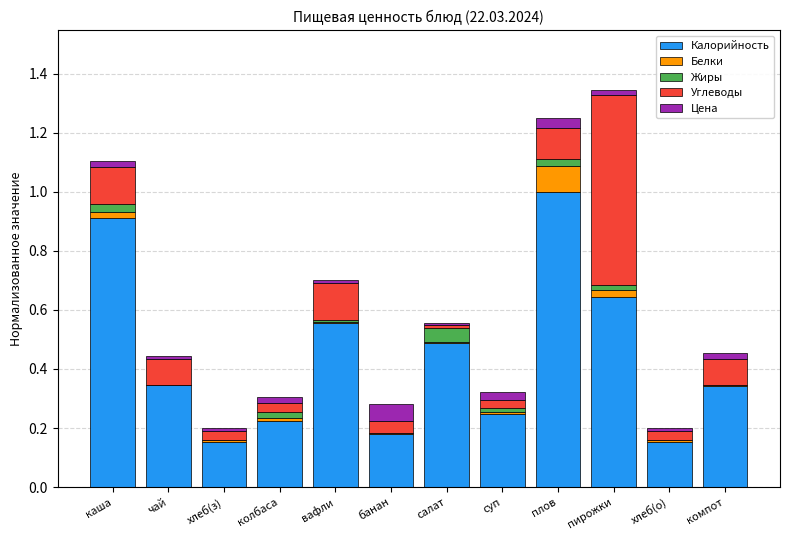

What is the sum of all Калорийность values?

5.2